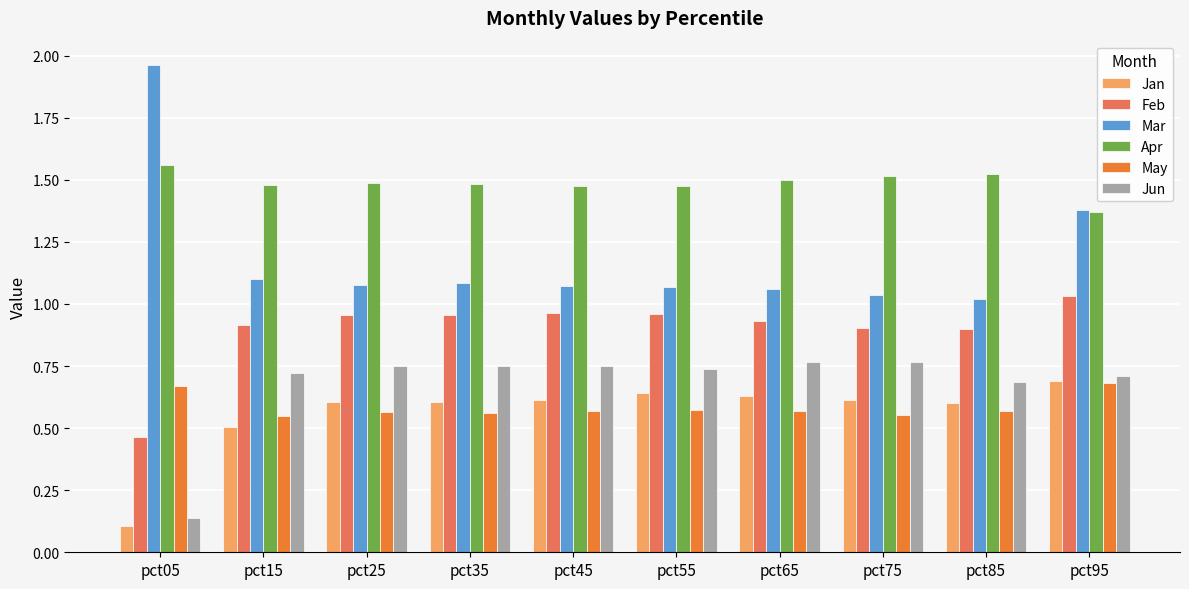

Which category has the lowest value in the Feb series?

pct05